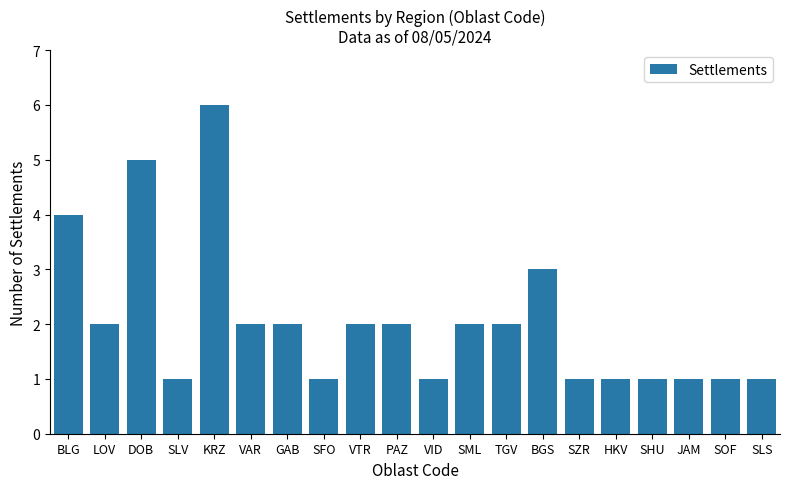

At which label does the data first exceed 2?

BLG